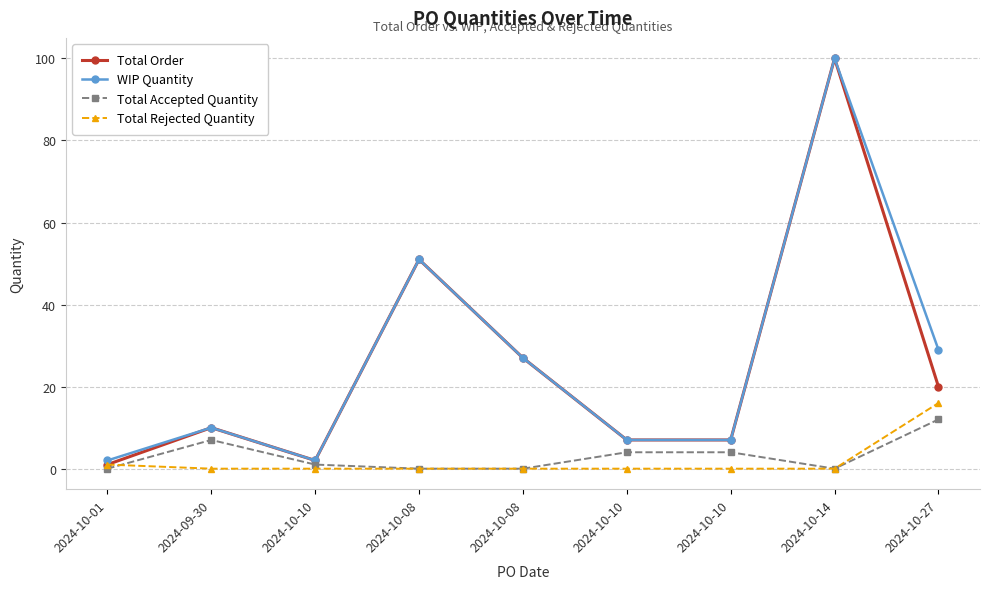

Does the chart display data point markers on the line(s)?

Yes